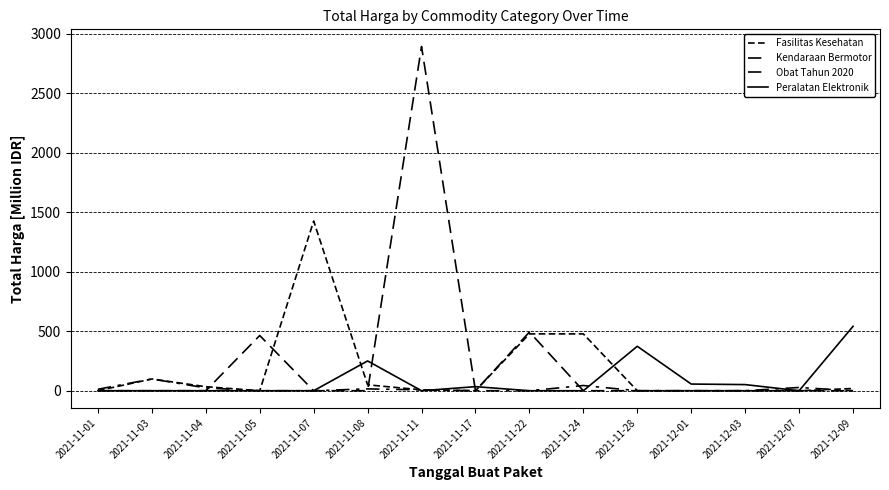

Reading left to right, list all the values displayed in this chart.

Fasilitas Kesehatan: 2021-11-01=0.3	2021-11-03=98.8	2021-11-04=34.0	2021-11-05=0.0	2021-11-07=1425.9	2021-11-08=49.7	2021-11-11=7.4	2021-11-17=0.0	2021-11-22=477.6	2021-11-24=477.6	2021-11-28=0.0	2021-12-01=0.0	2021-12-03=0.0	2021-12-07=0.0	2021-12-09=18.9
Kendaraan Bermotor: 2021-11-01=0.0	2021-11-03=0.0	2021-11-04=0.0	2021-11-05=464.0	2021-11-07=0.0	2021-11-08=0.0	2021-11-11=2892.1	2021-11-17=0.0	2021-11-22=493.0	2021-11-24=0.0	2021-11-28=0.0	2021-12-01=0.0	2021-12-03=0.0	2021-12-07=0.0	2021-12-09=0.0
Obat Tahun 2020: 2021-11-01=12.5	2021-11-03=98.8	2021-11-04=23.7	2021-11-05=0.0	2021-11-07=0.0	2021-11-08=15.5	2021-11-11=7.4	2021-11-17=0.0	2021-11-22=0.0	2021-11-24=43.9	2021-11-28=0.0	2021-12-01=0.0	2021-12-03=0.0	2021-12-07=27.4	2021-12-09=0.0
Peralatan Elektronik: 2021-11-01=0.0	2021-11-03=0.0	2021-11-04=0.0	2021-11-05=0.0	2021-11-07=0.0	2021-11-08=250.3	2021-11-11=0.0	2021-11-17=34.3	2021-11-22=0.0	2021-11-24=0.0	2021-11-28=373.4	2021-12-01=56.2	2021-12-03=51.6	2021-12-07=0.0	2021-12-09=541.1